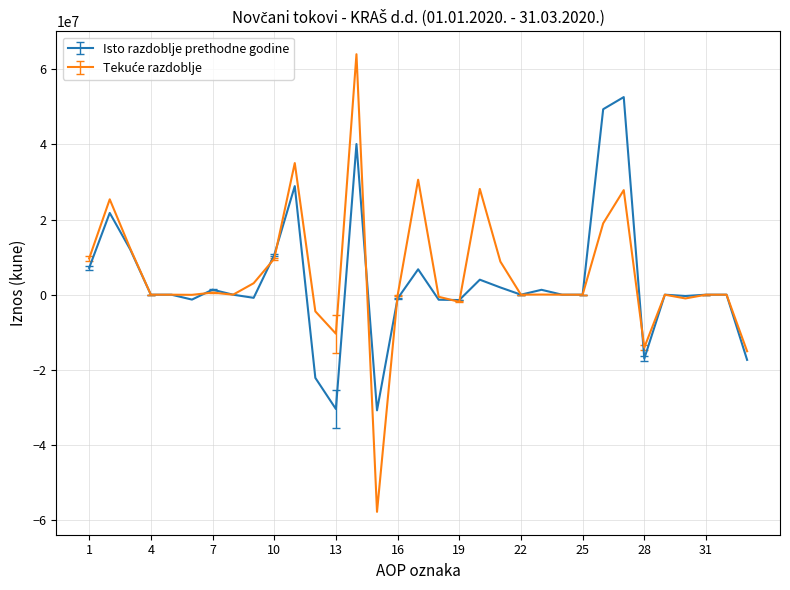

At how many categories does at least one series exceed 23092930?

7